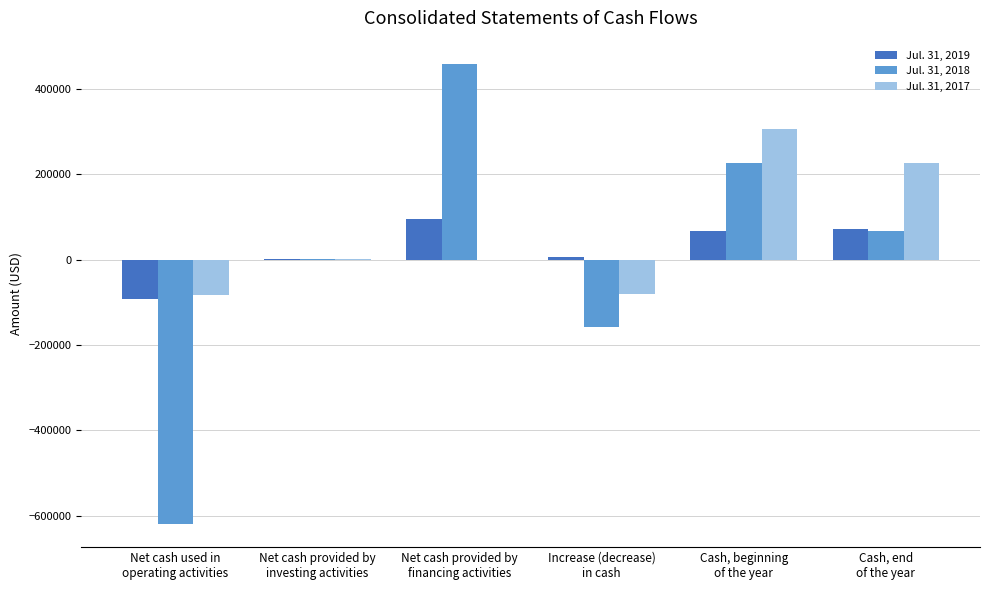

Is it true that Jul. 31, 2017 equals 530555 at Cash, beginning
of the year?

False